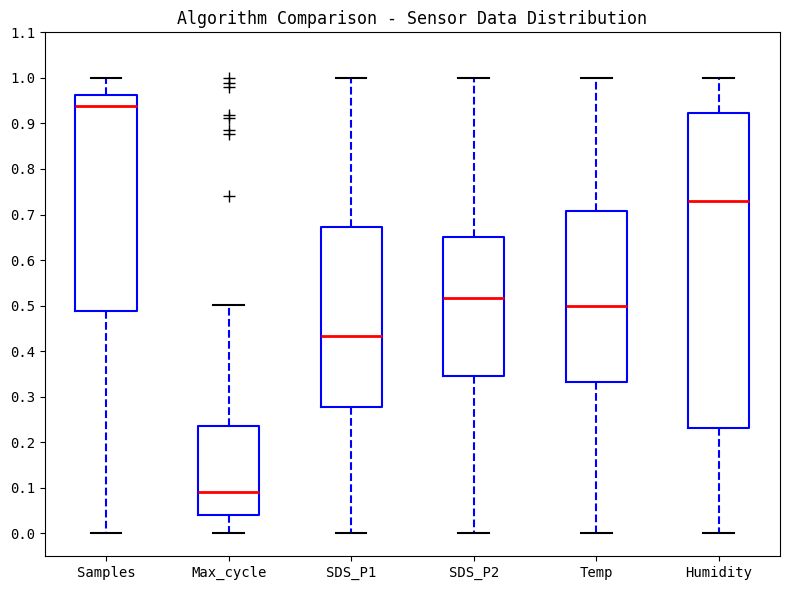

Which box's median line is the highest?

Samples